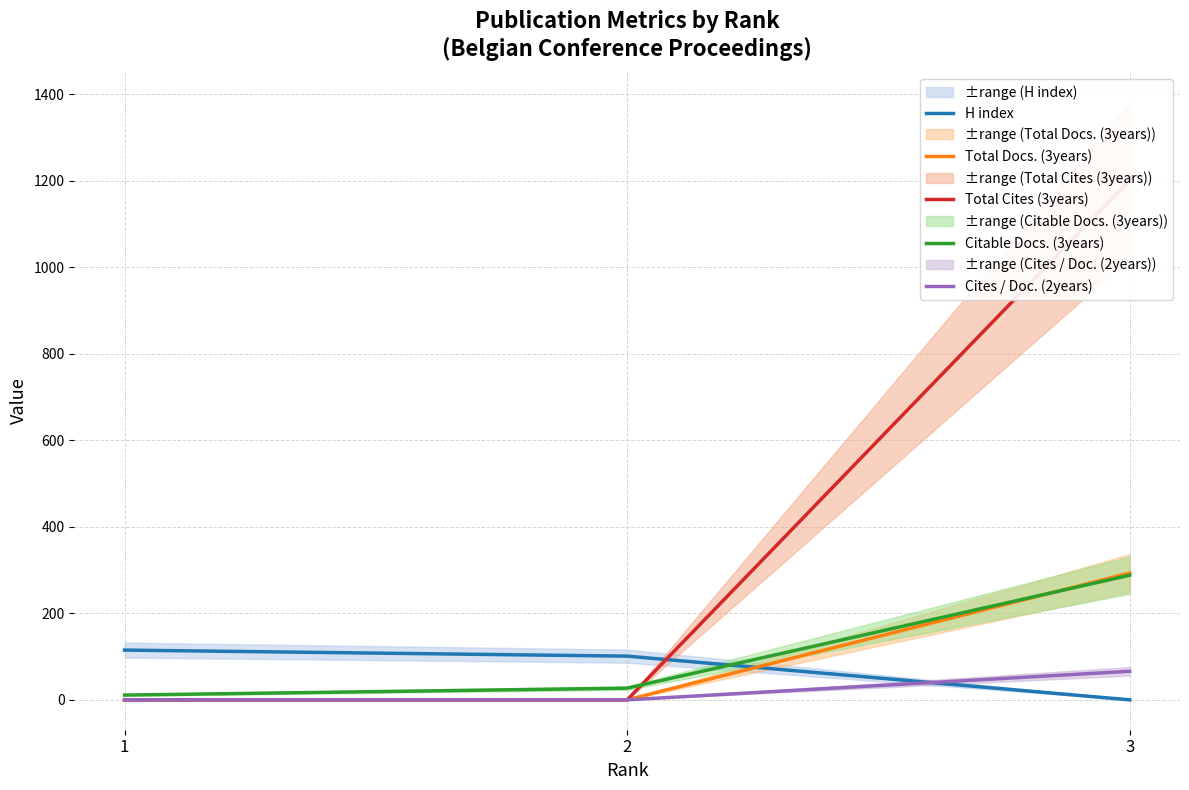

List the series in order of their peak value, lowest first.

Cites / Doc. (2years), H index, Citable Docs. (3years), Total Docs. (3years), Total Cites (3years)